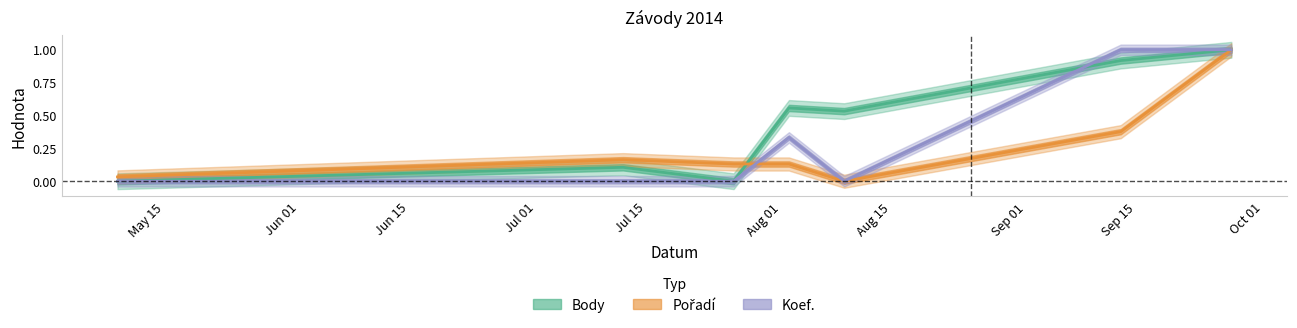

What is the average value of the Body series?

0.4